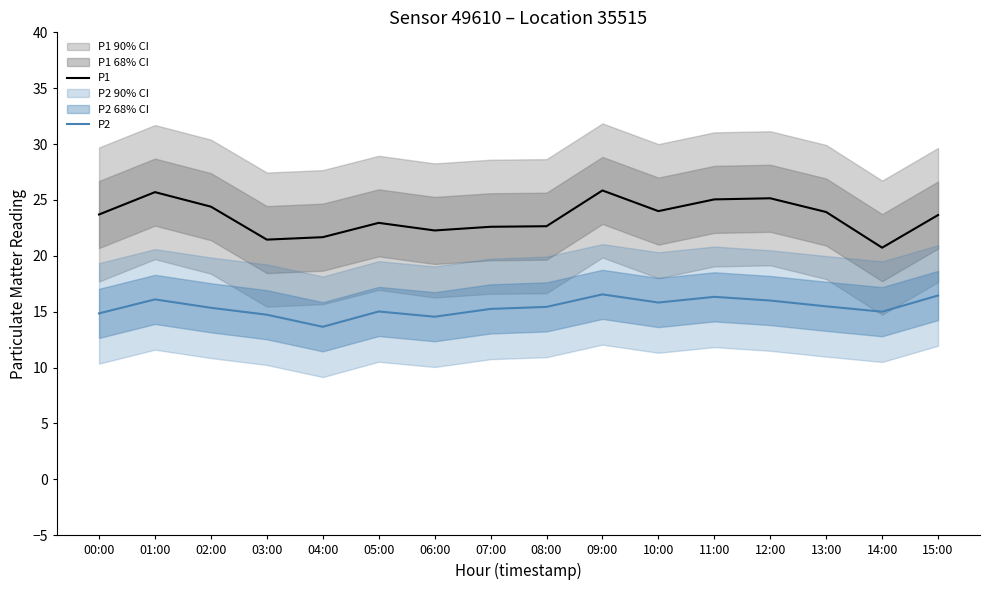

True or false: P2 and P1 intersect in this chart.

False